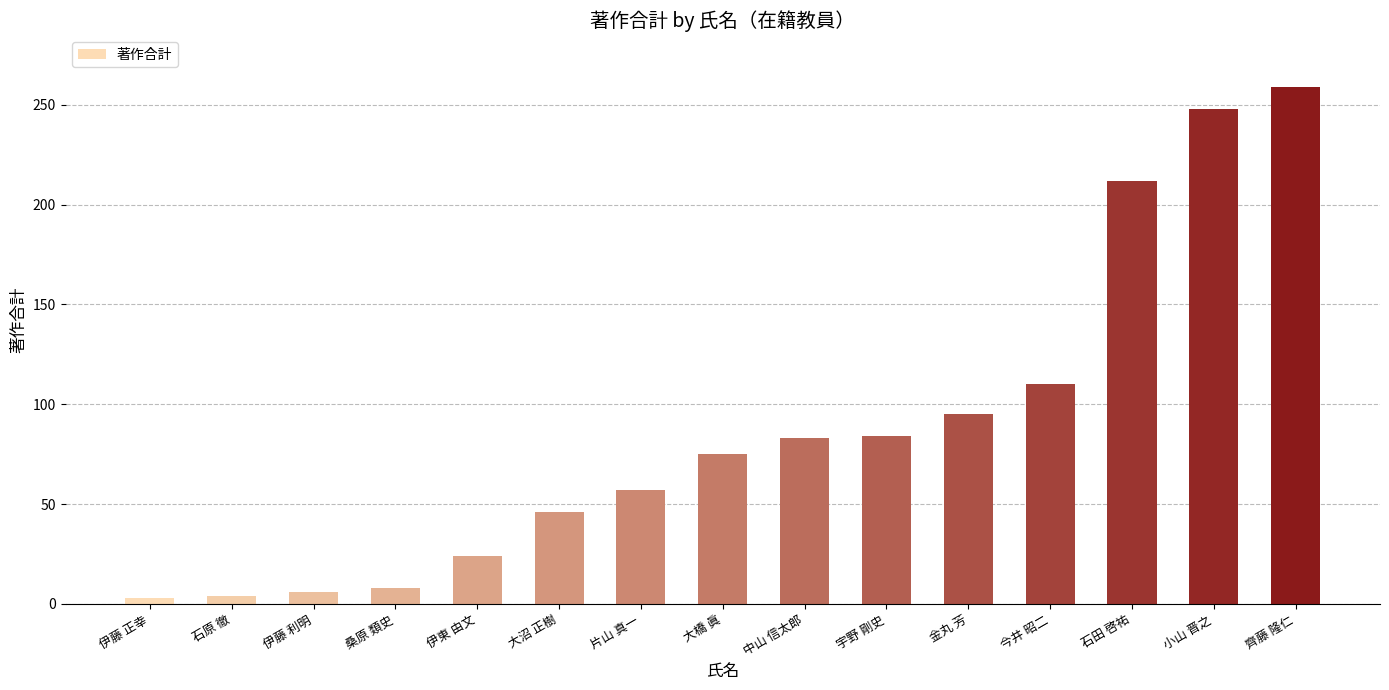

True or false: the data shows 57 at 片山 真一.

True